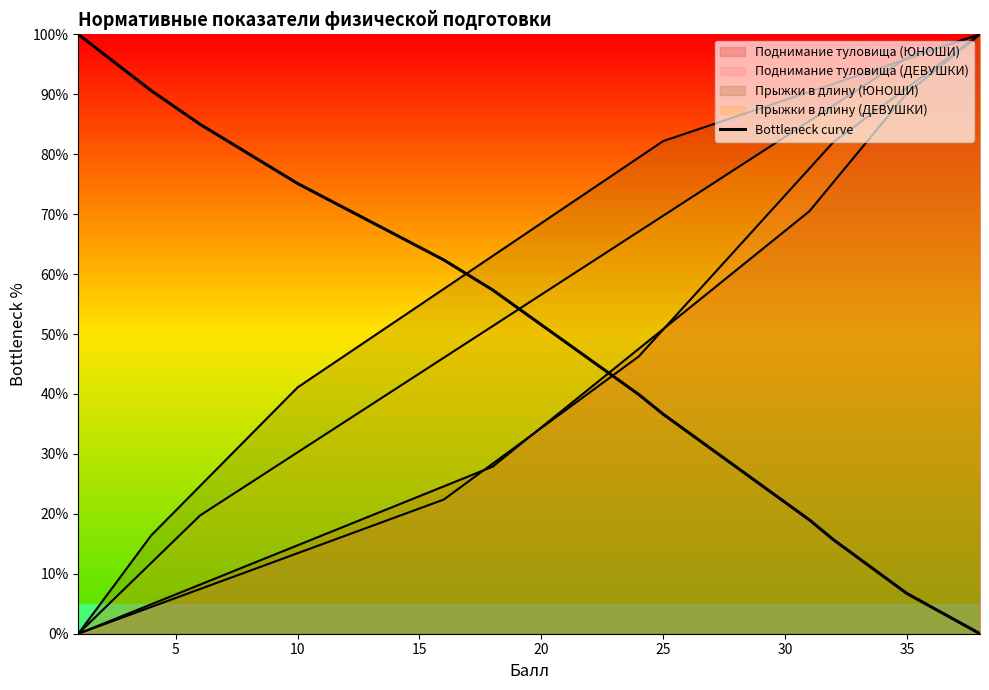

What is the difference between the maximum and minimum values?

100.0